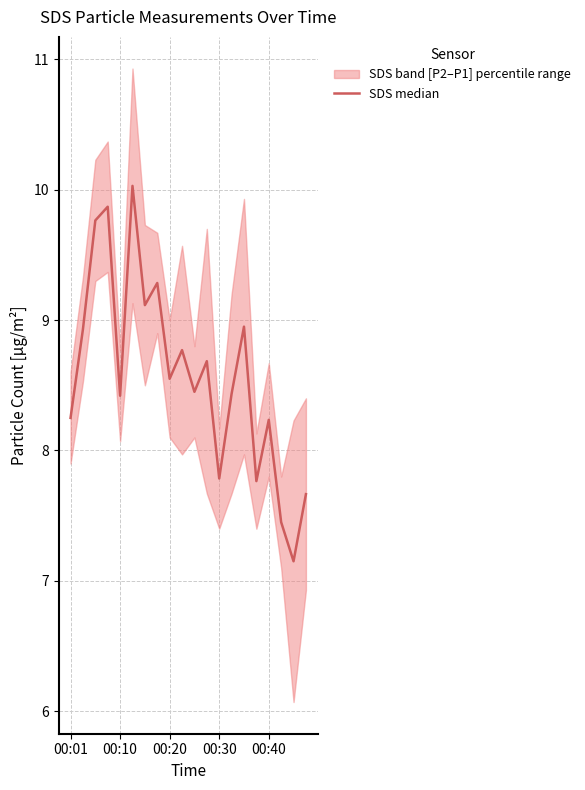

Where is the data nearest to the value 8?

00:30